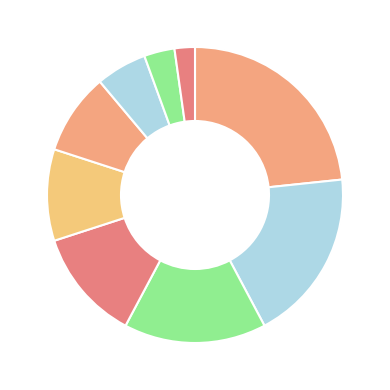

How many segments does this pie chart have?

9